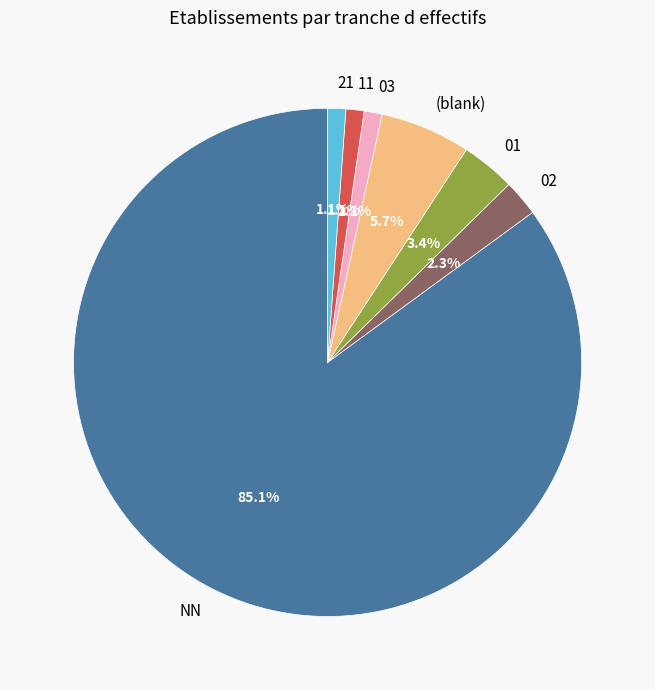

To the nearest percent, what is the difference between the 01 and 02 slice percentages?

1%